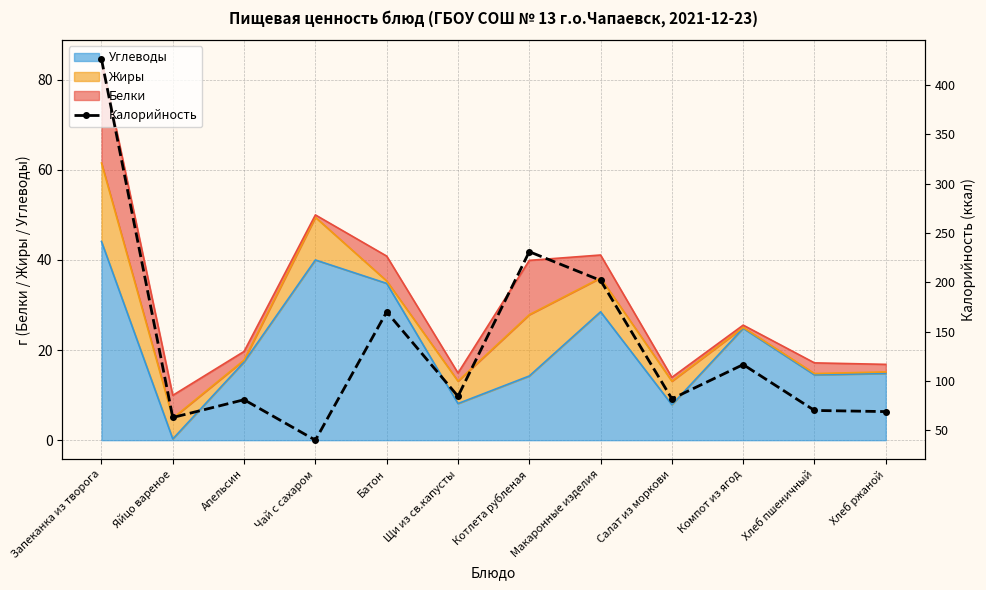

Reading left to right, list all the values displayed in this chart.

426.0	63.0	81.0	40.0	170.0	84.5	231.0	201.9	81.9	116.6	70.1	69.0